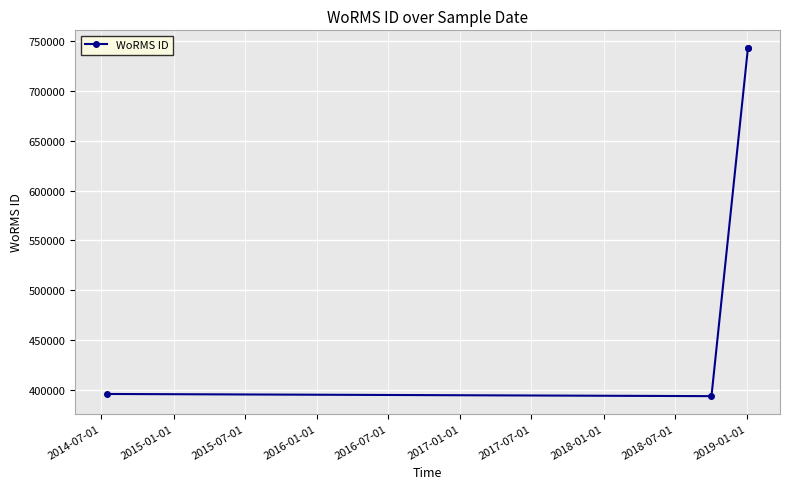

How many lines are shown in the chart?

1